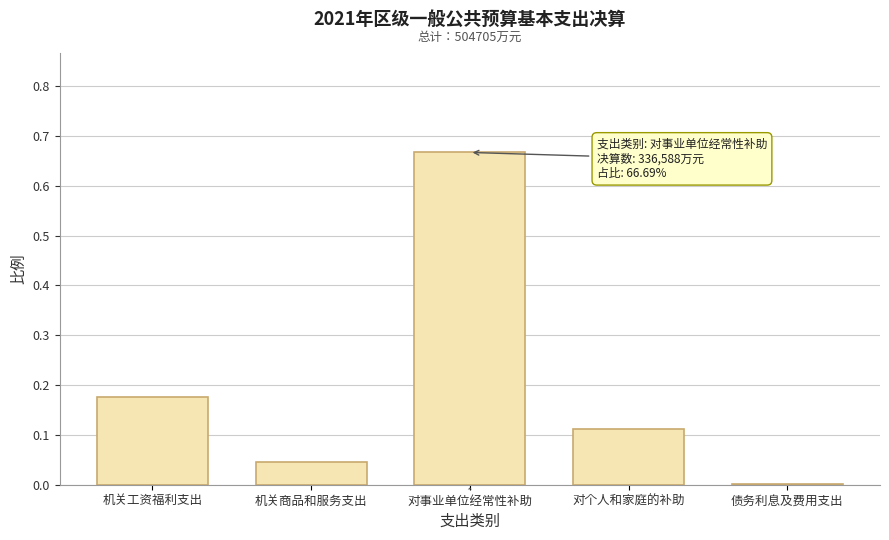

True or false: the data shows 0.0 at 机关工资福利支出.

False